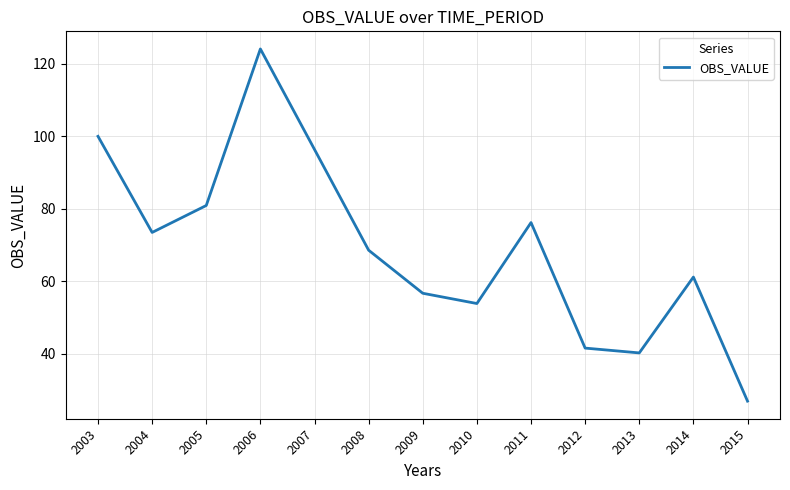

What is the difference between the values at 2011 and 2012?

34.6